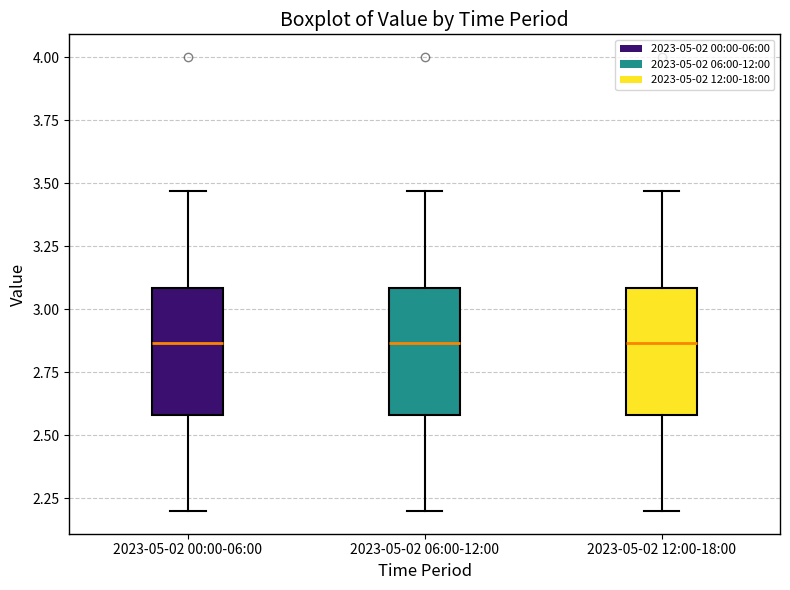

Where does the lower whisker of the box for 2023-05-02 00:00-06:00 end on the y-axis? The values are not printed on the chart, so give them approximately, as read against the axis.

2.20